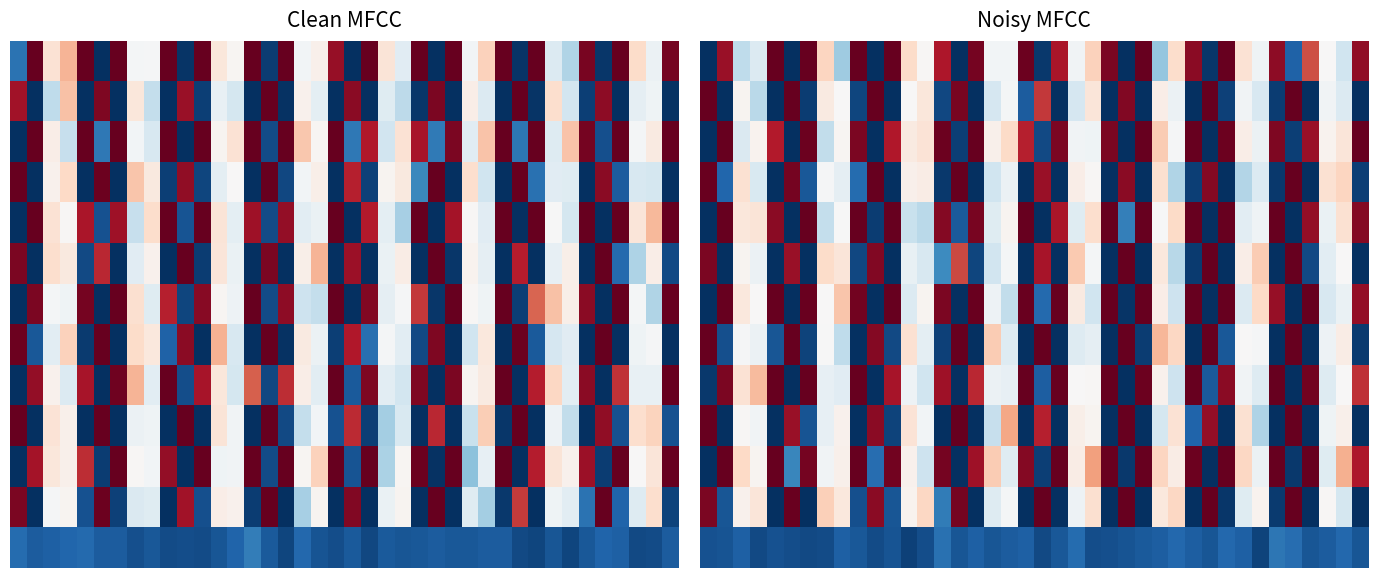

How many data points does each series have?

40